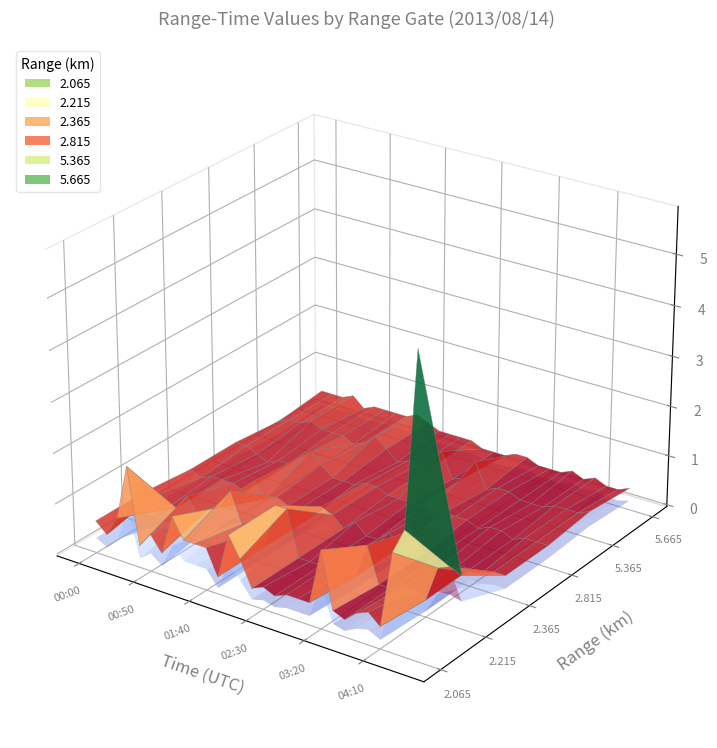

Reading right to left, list all the values displayed in this chart.

2.065: 5.8	2.4	1.9	0.4	0.6	0.5	0.3	0.4	1.5	0.4	0.4	0.4	0.3	0.4	0.3	0.8	1.2	0.3	0.8	0.8	0.8	1.2	0.4	0.7	0.4	1.9	0.8	0.4	0.6
2.215: 1.0	1.1	1.0	0.3	0.4	0.4	0.3	0.3	1.0	0.3	0.3	0.4	0.3	0.3	0.3	1.2	1.2	0.3	0.5	0.6	1.2	0.8	0.7	0.5	0.8	0.5	0.4	0.6	0.6
2.365: 0.4	0.4	0.3	0.3	0.3	0.3	0.3	0.3	0.7	0.3	0.5	0.3	0.3	0.5	0.3	0.5	0.6	0.3	0.4	0.4	0.5	0.4	0.7	0.4	0.5	0.5	0.5	0.4	0.5
2.815: 0.4	0.4	0.4	0.3	0.4	0.4	0.3	0.4	0.4	0.4	0.4	0.4	0.4	0.4	0.4	0.5	0.5	0.4	0.4	0.4	0.6	0.8	0.6	0.4	0.4	0.3	0.4	0.5	0.5
5.365: 0.5	0.4	0.4	0.4	0.3	0.3	0.3	0.4	0.4	0.3	0.8	0.4	0.3	0.8	0.4	0.4	0.4	0.3	0.5	0.7	0.5	0.4	0.5	0.5	0.5	0.6	0.5	0.5	0.4
5.665: 0.4	0.3	0.3	0.4	0.3	0.4	0.3	0.3	0.3	0.4	0.4	0.3	0.3	0.3	0.4	0.4	0.4	0.4	0.5	0.6	0.5	0.5	0.5	0.5	0.4	0.6	0.5	0.5	0.5